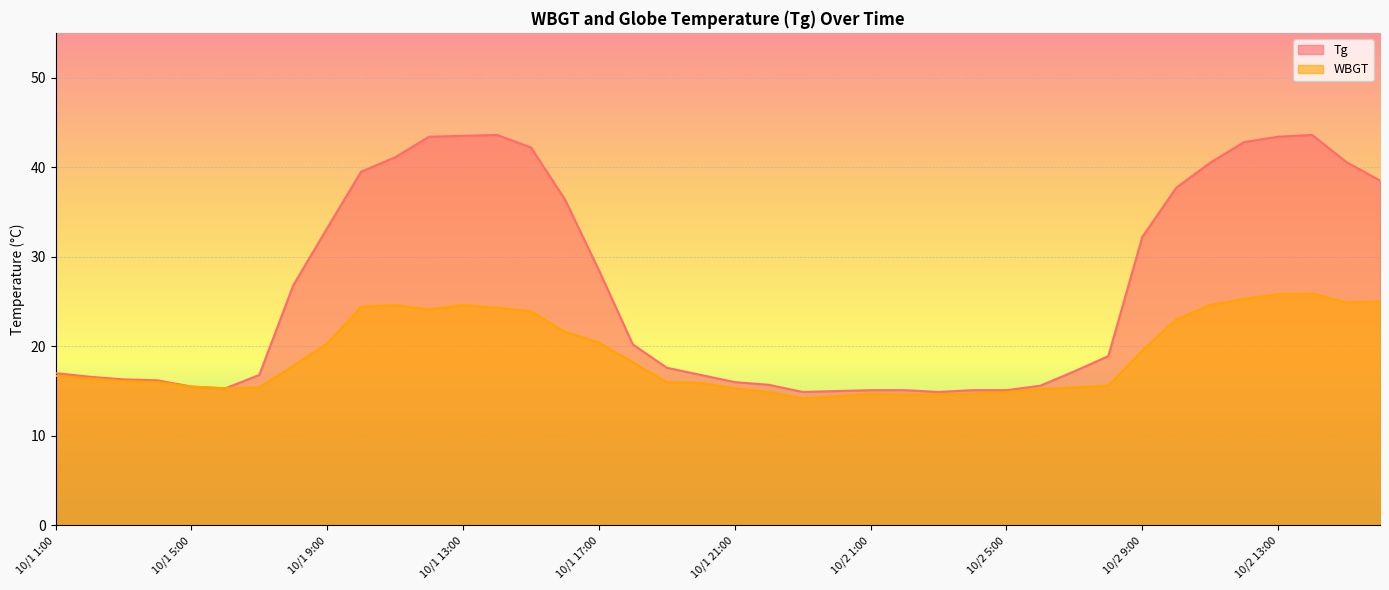

True or false: WBGT and Tg intersect in this chart.

False